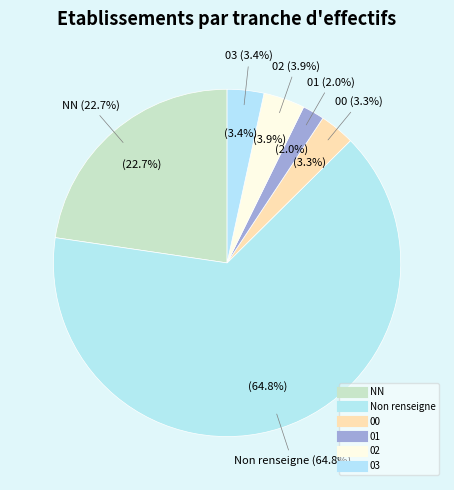

Which has a higher value, 03 or 00?

03